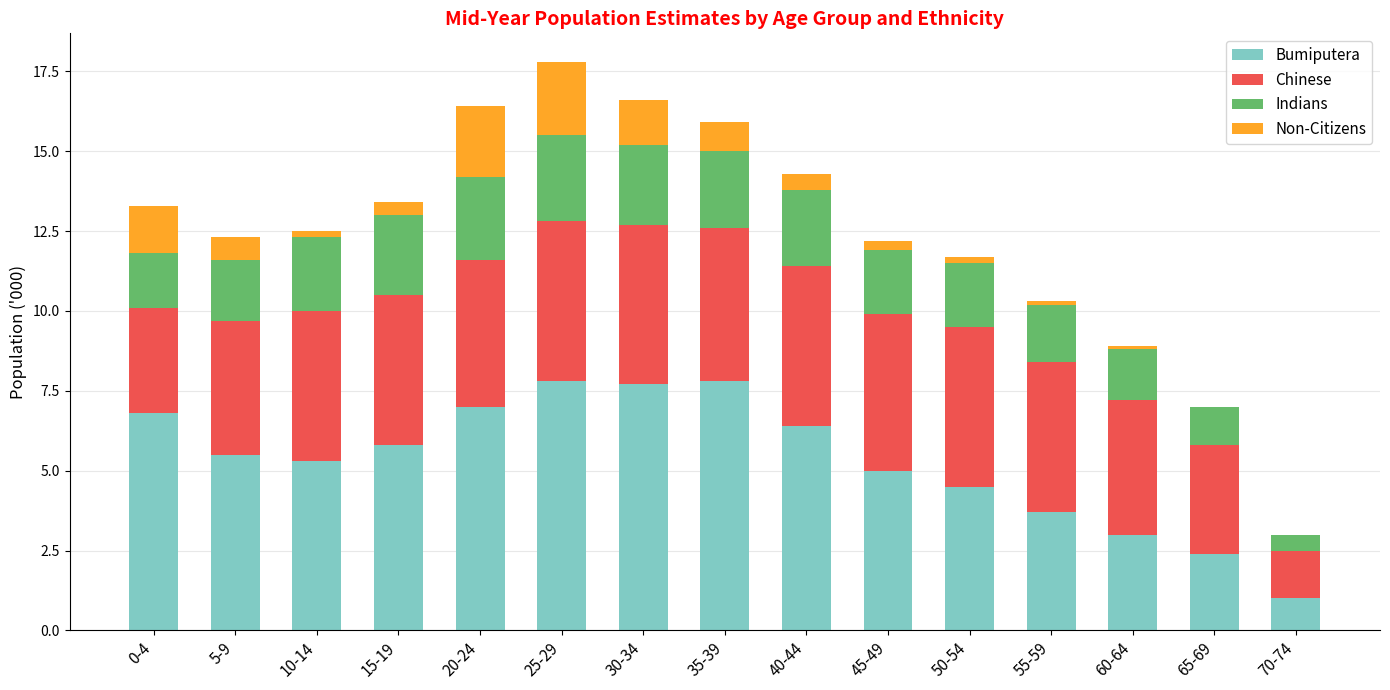

What is the sum of all Bumiputera values?

79.7